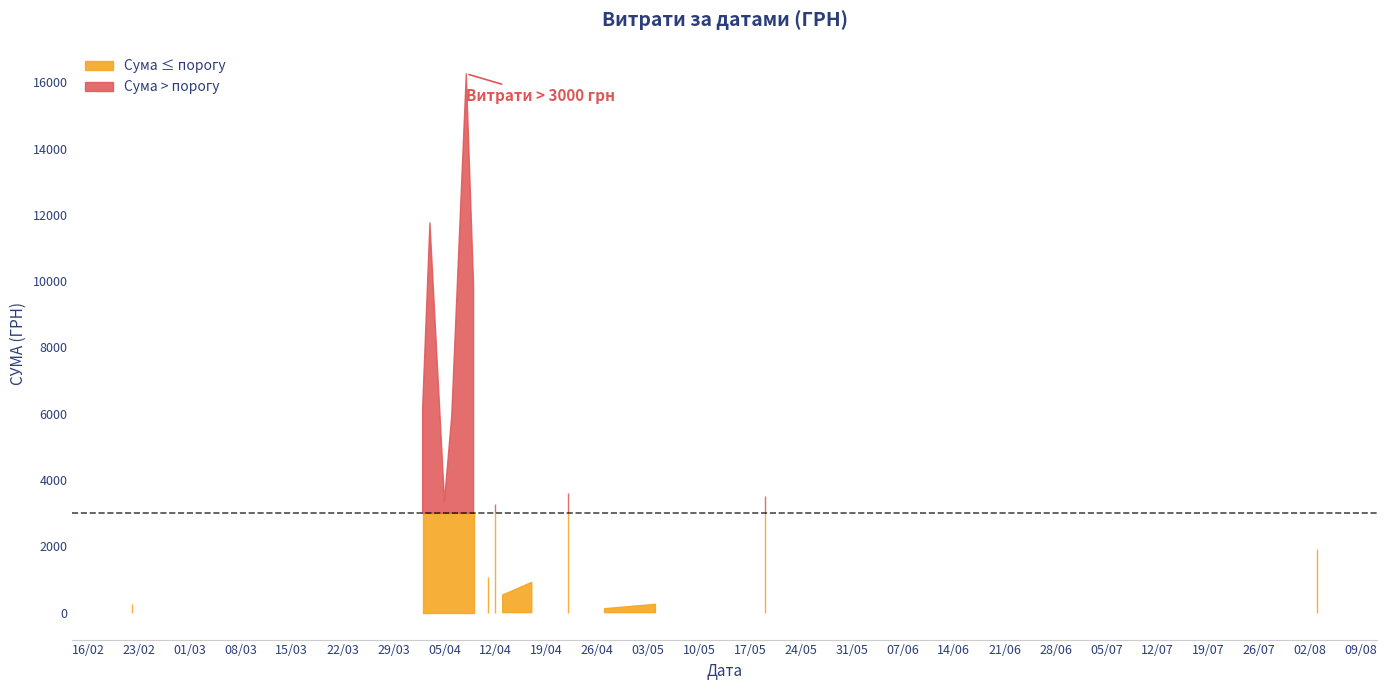

How many data points are less than 885?

20